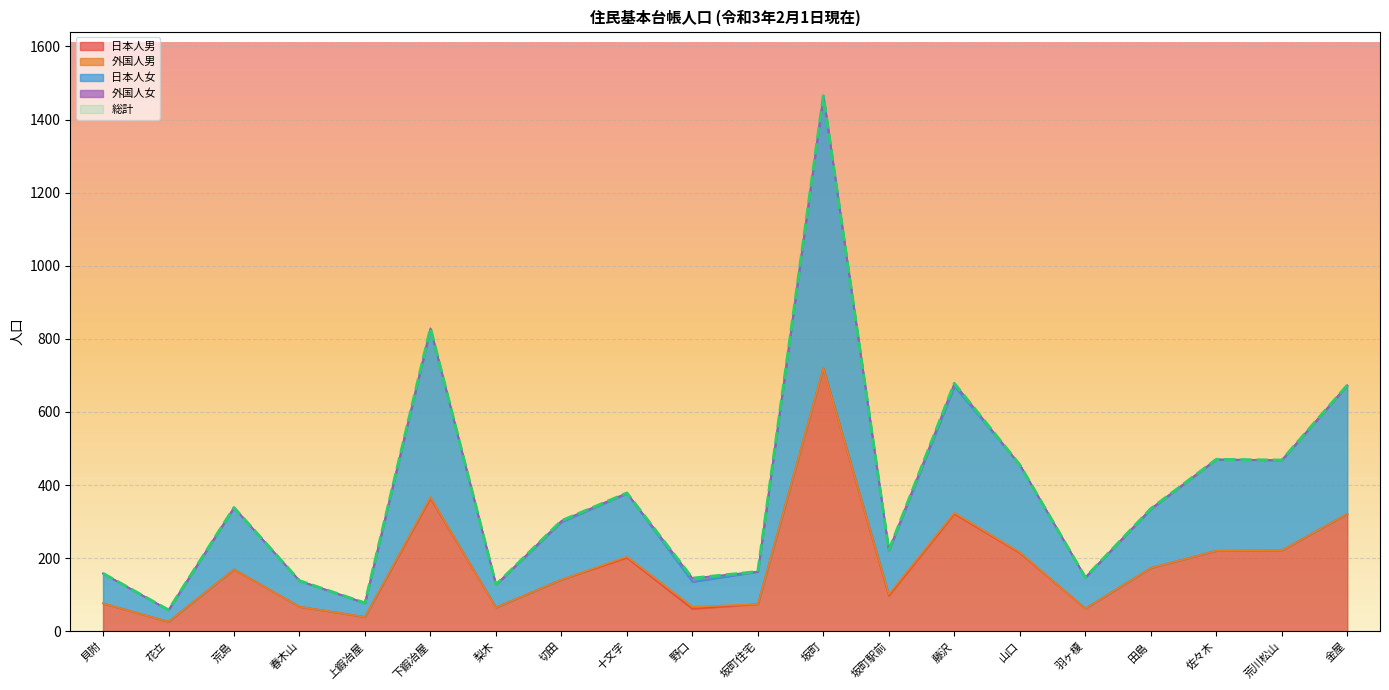

Which category has the lowest value in the 総計 series?

花立